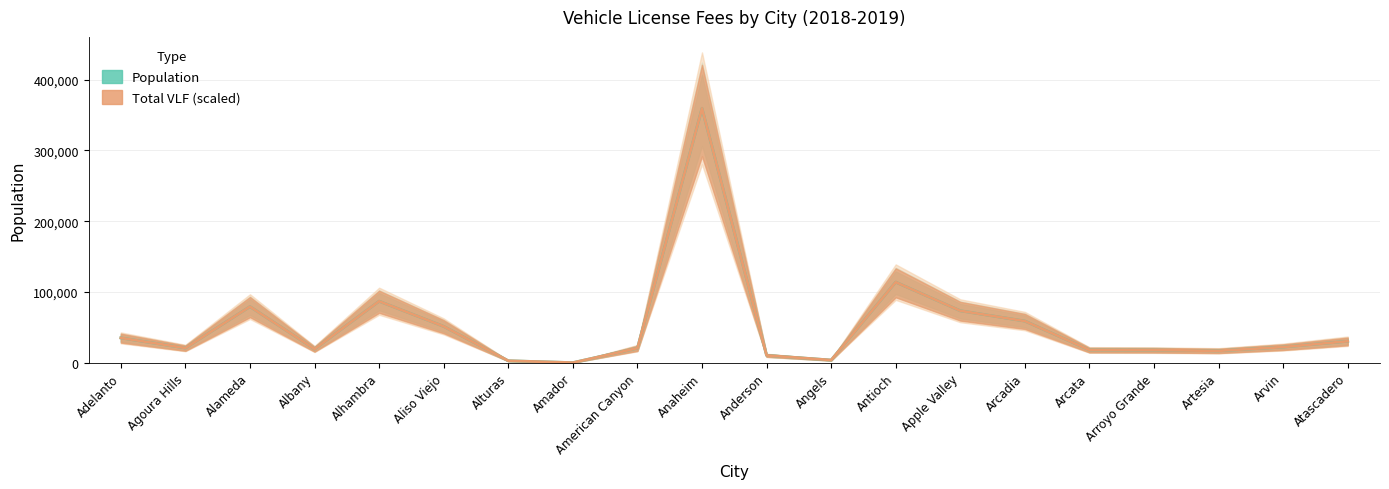

At Agoura Hills, list the series in order from largest to smallest.

Population, Total VLF (scaled)